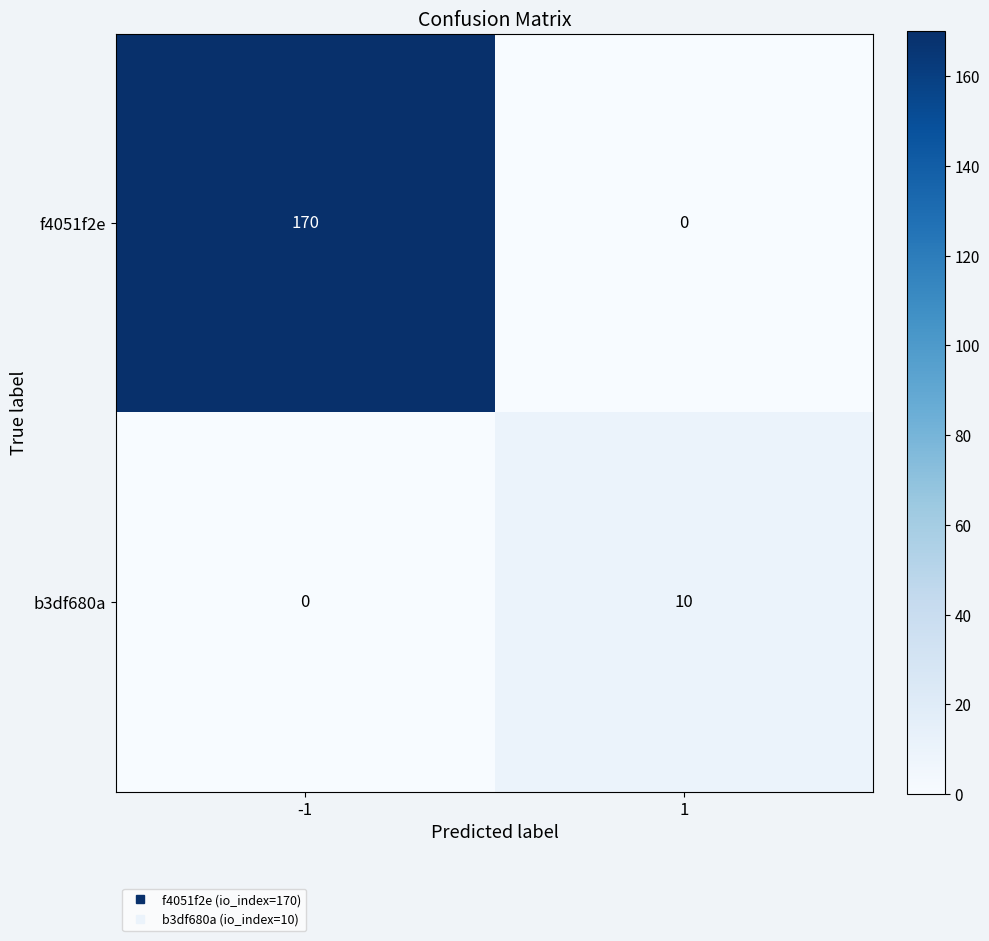

At which category is the sum across all series the highest?

-1